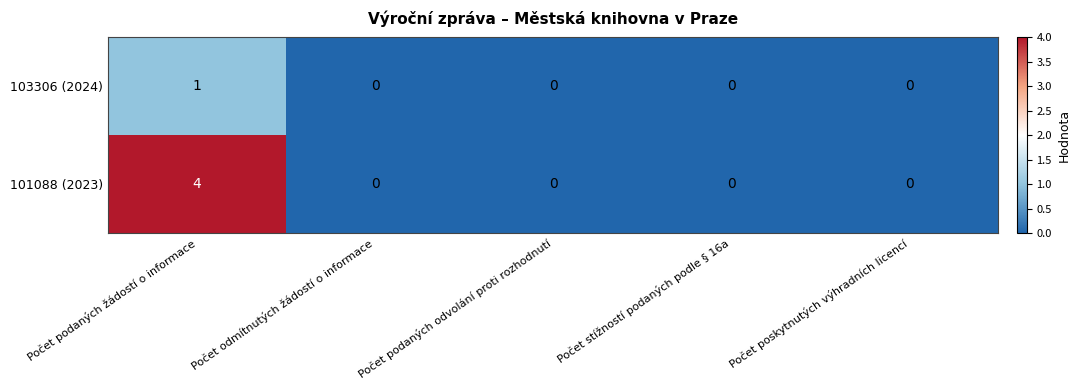

What is the sum of all 101088 (2023) values?

4